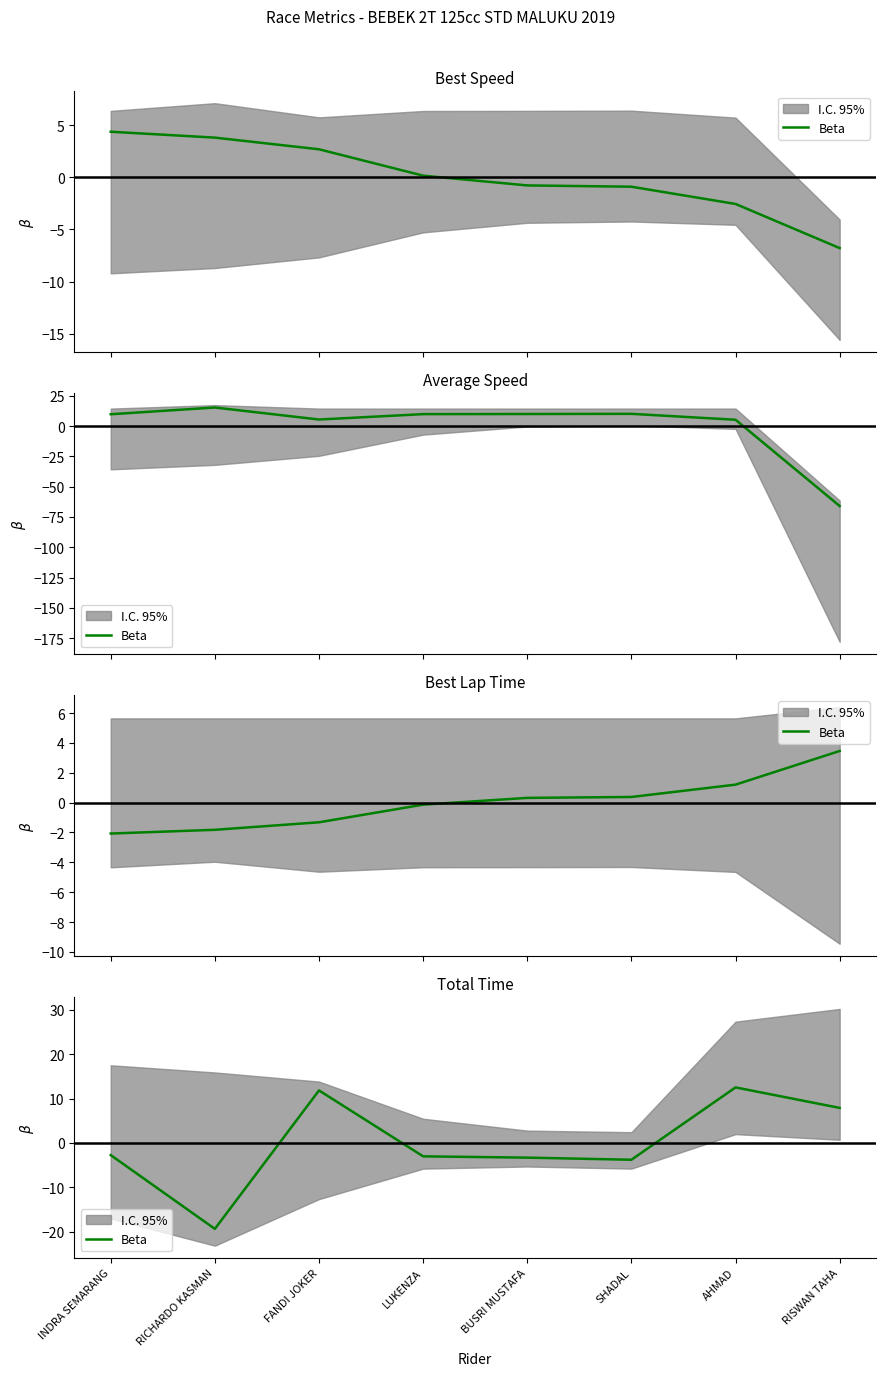

What is the difference between the second highest and second lowest values?

15.6